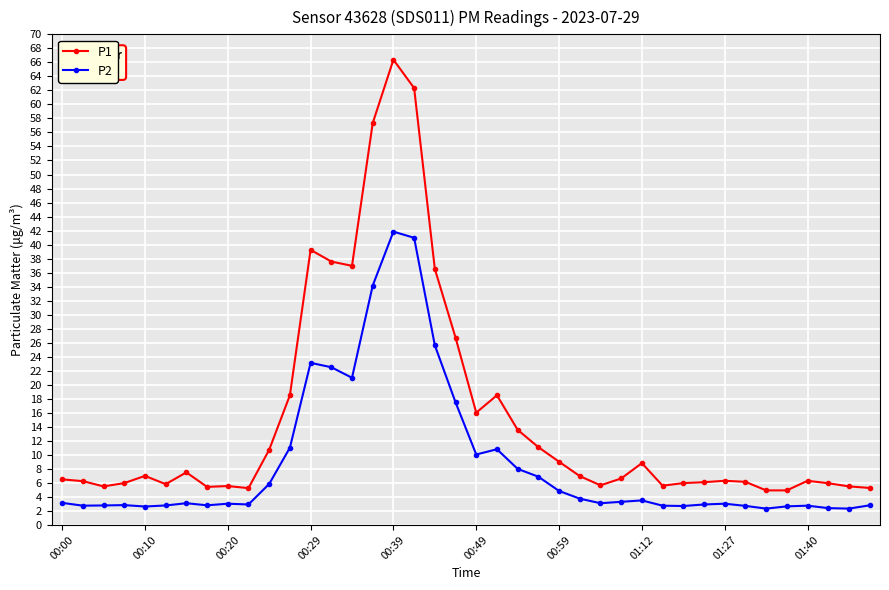

Which series has the largest range (max minus min)?

P1